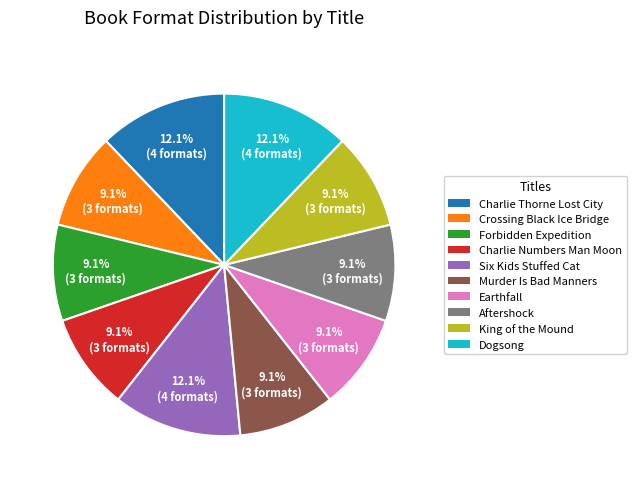

How many slices are in this pie chart?

10